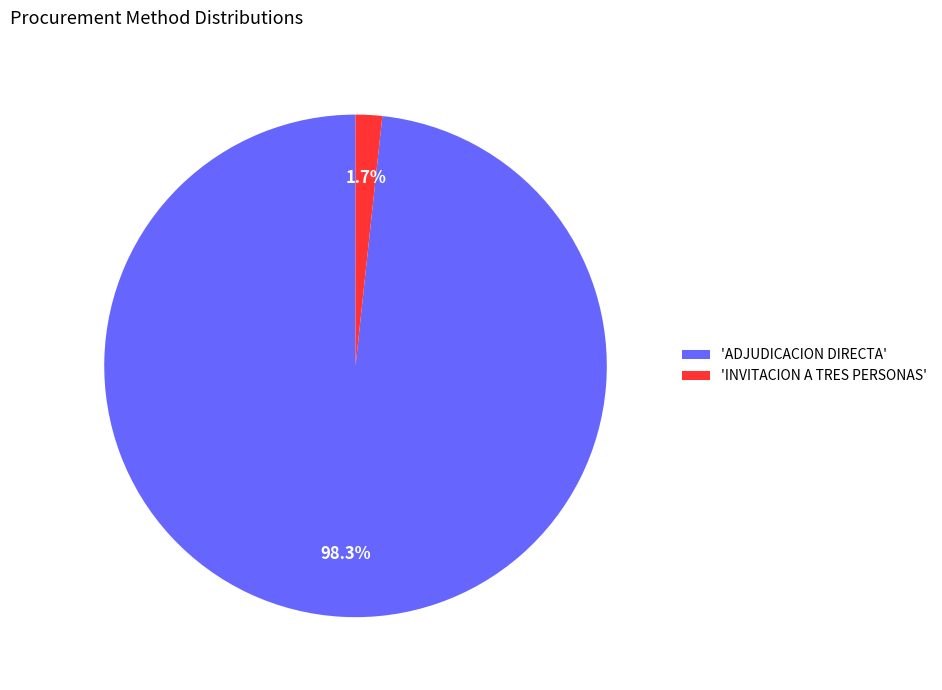

Is the sum of 'INVITACION A TRES PERSONAS' and 'ADJUDICACION DIRECTA' greater than half?

Yes